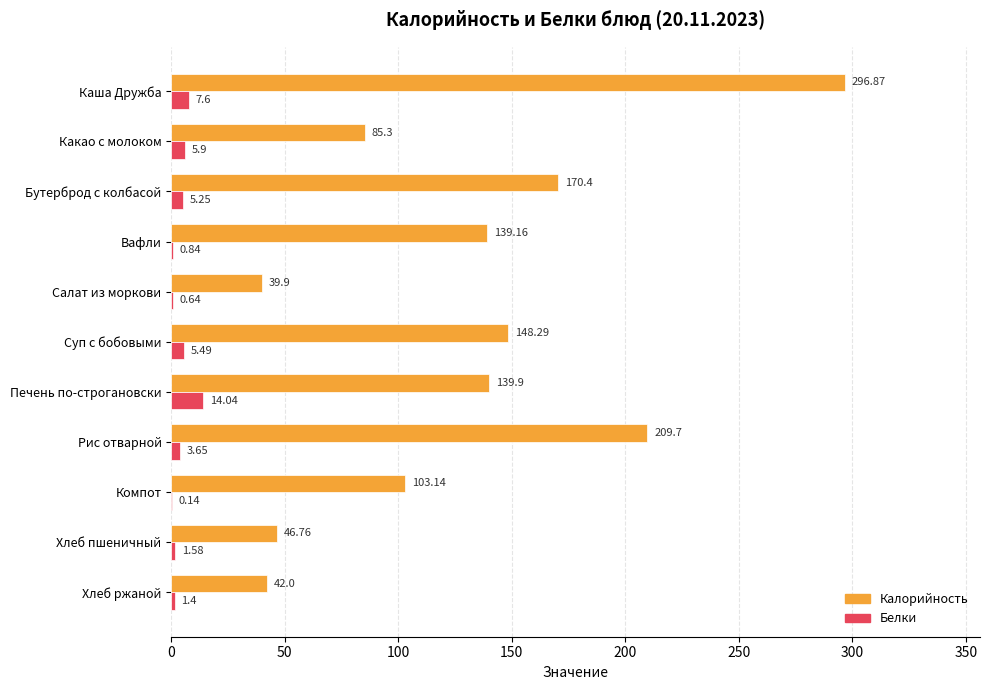

At which category is the sum across all series the highest?

Каша Дружба